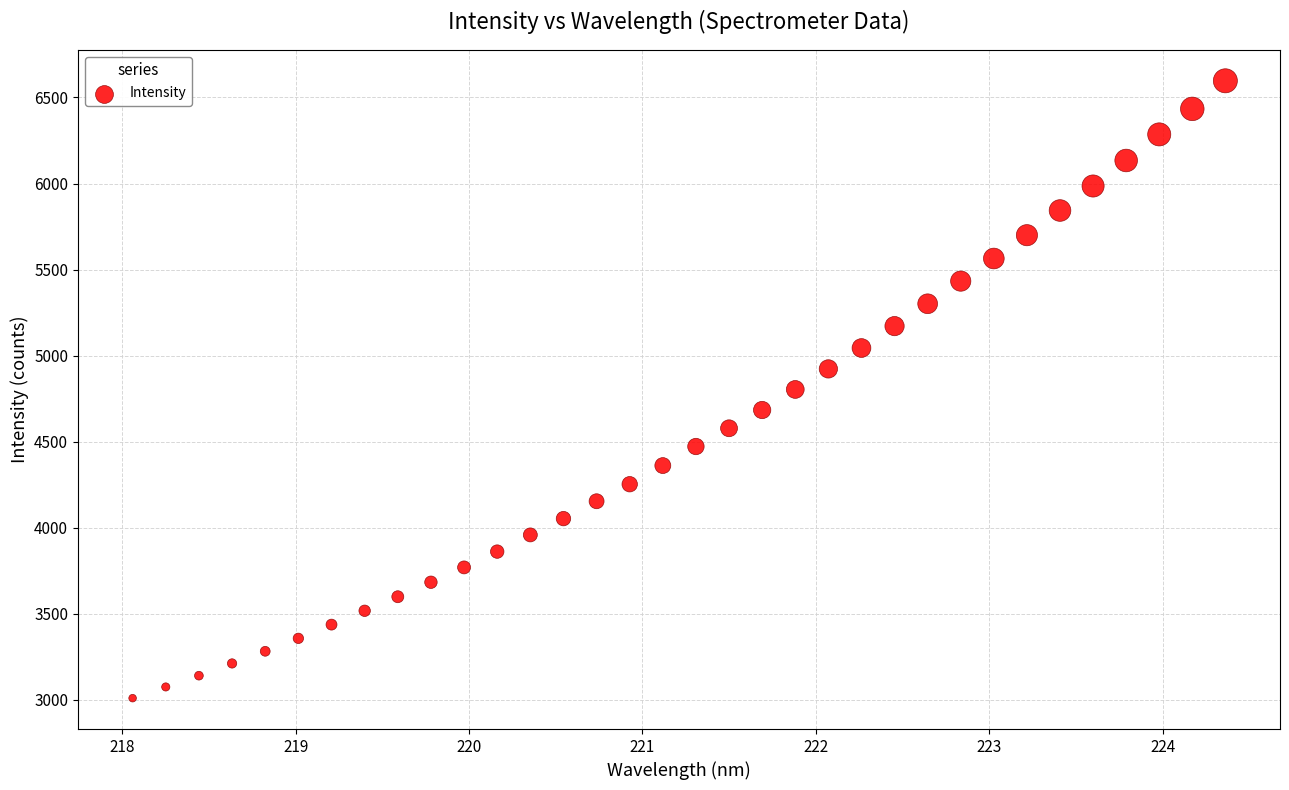

What is the range of Y values (max minus min)?

3586.6